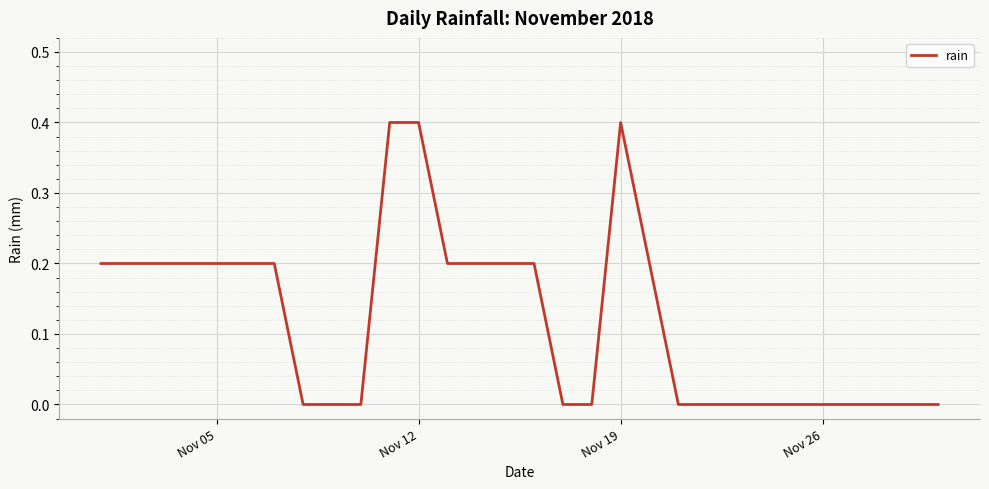

What is the difference between the maximum and minimum values?

0.4